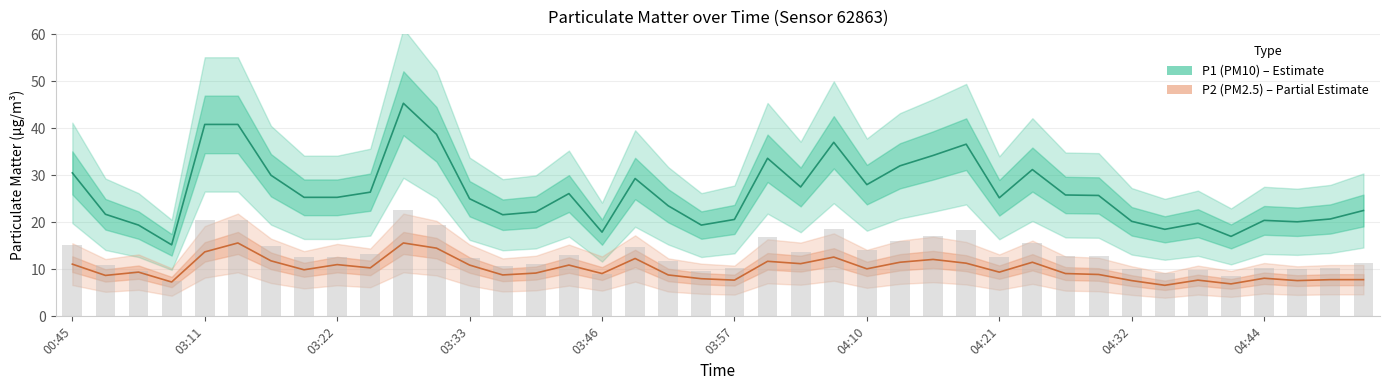

What is the sum of all P2 (PM2.5) values?

404.1